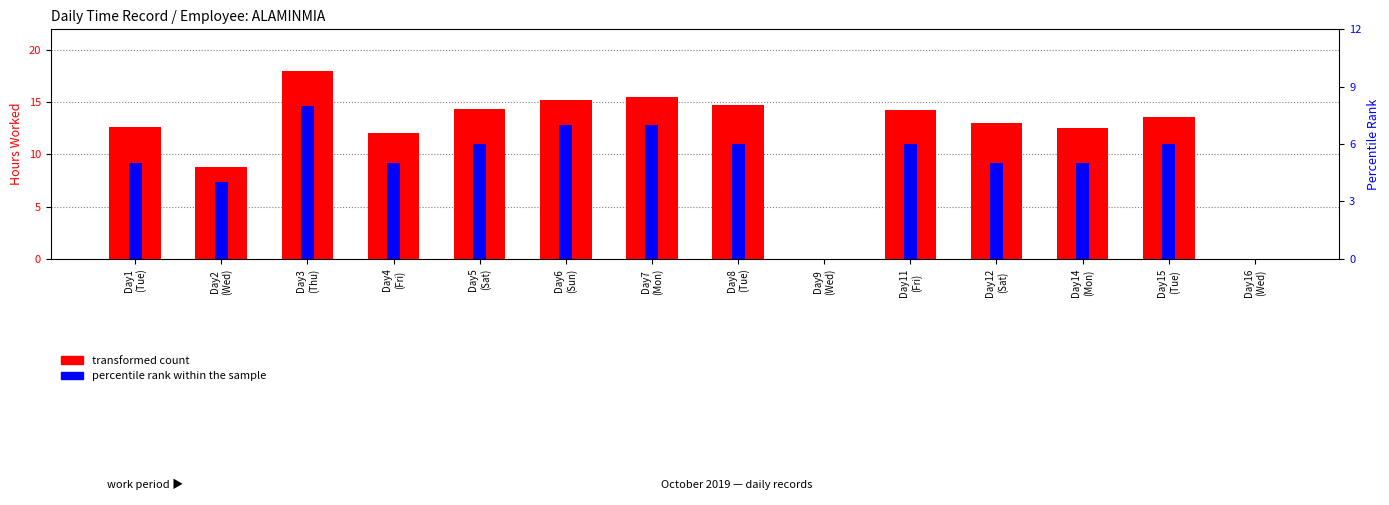

Which series has the largest total across all categories?

transformed count